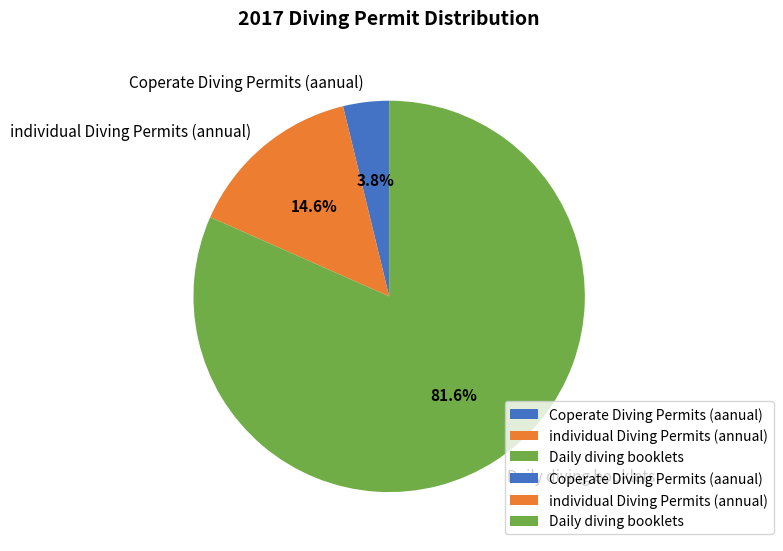

Which slice is the smallest?

Coperate Diving Permits (aanual)